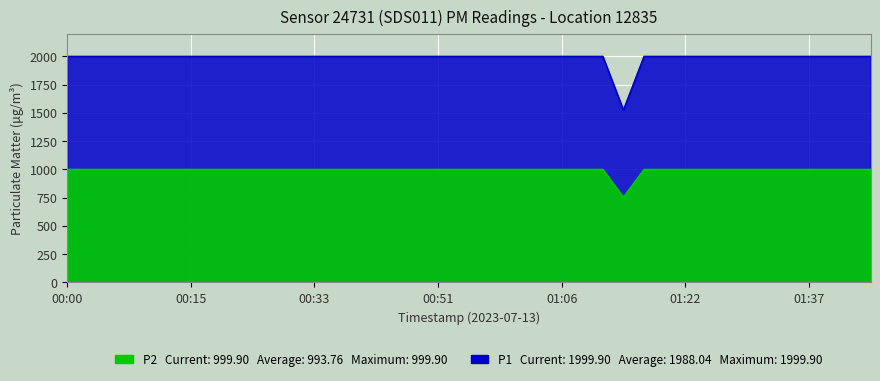

What is the difference between the highest and lowest values at 00:56?

1000.0